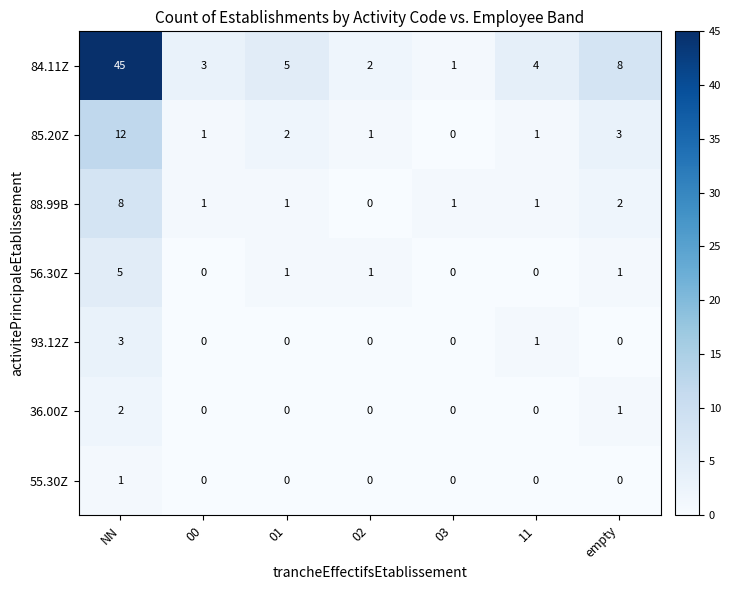

How many categories are shown in the chart?

7